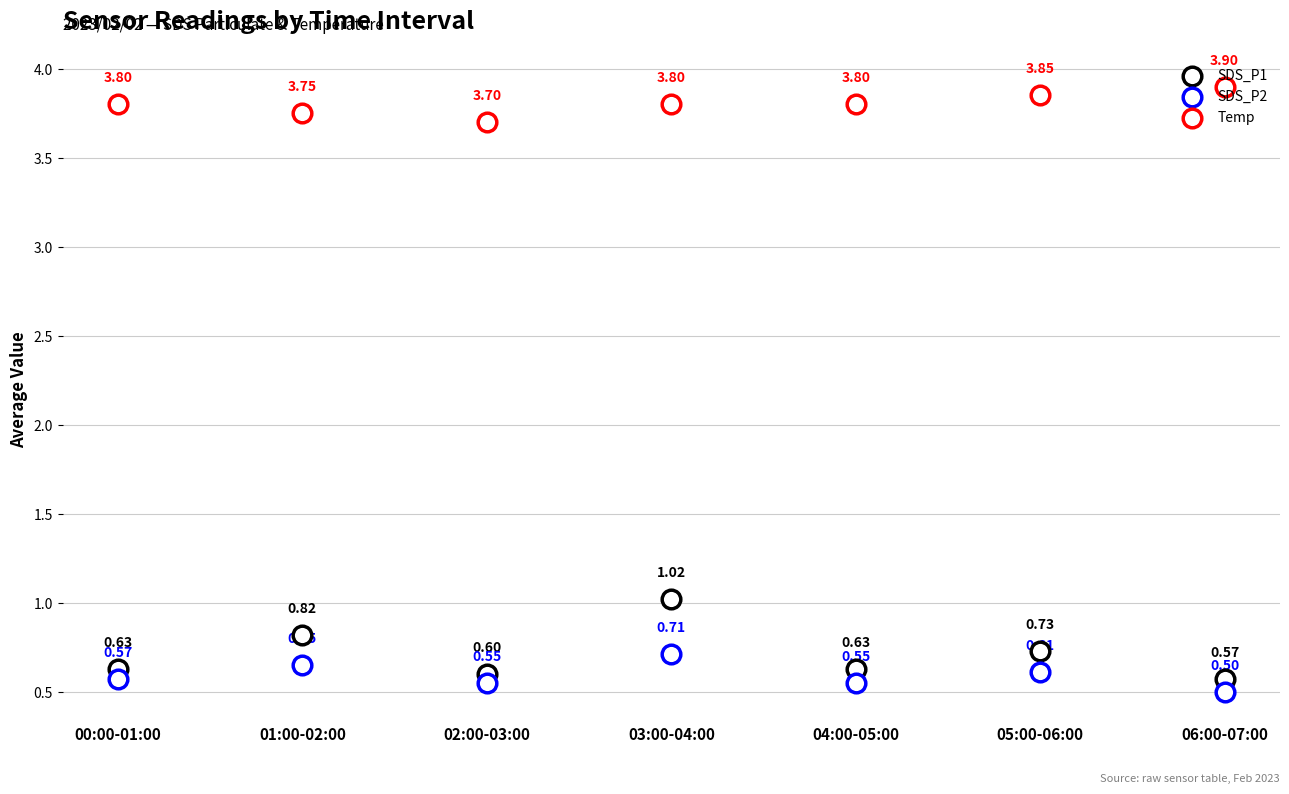

Which series reaches the minimum Y coordinate?

SDS_P2